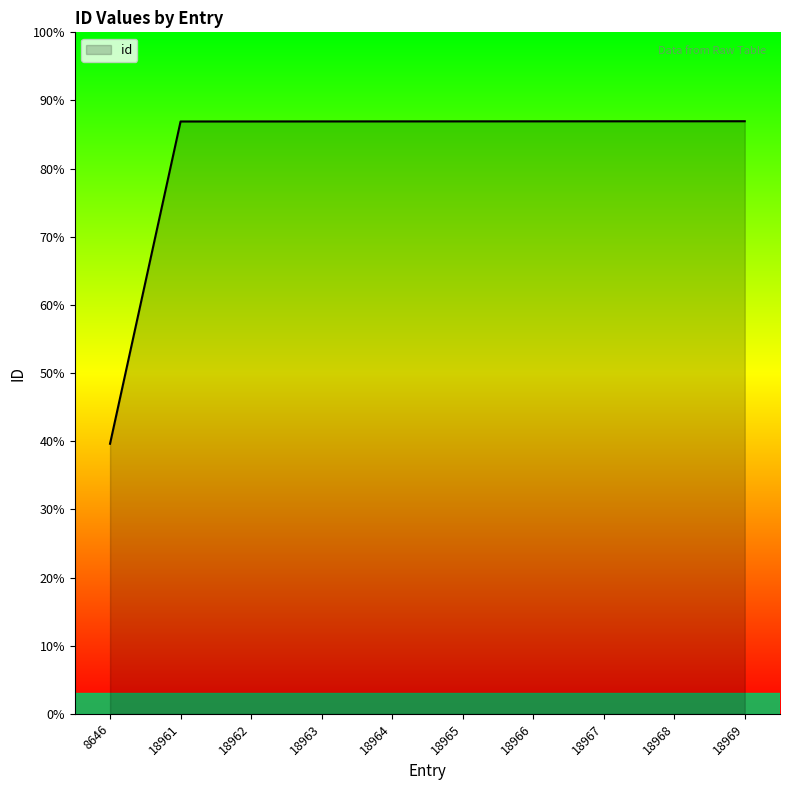

At which category does the chart reach its minimum across all series?

8646